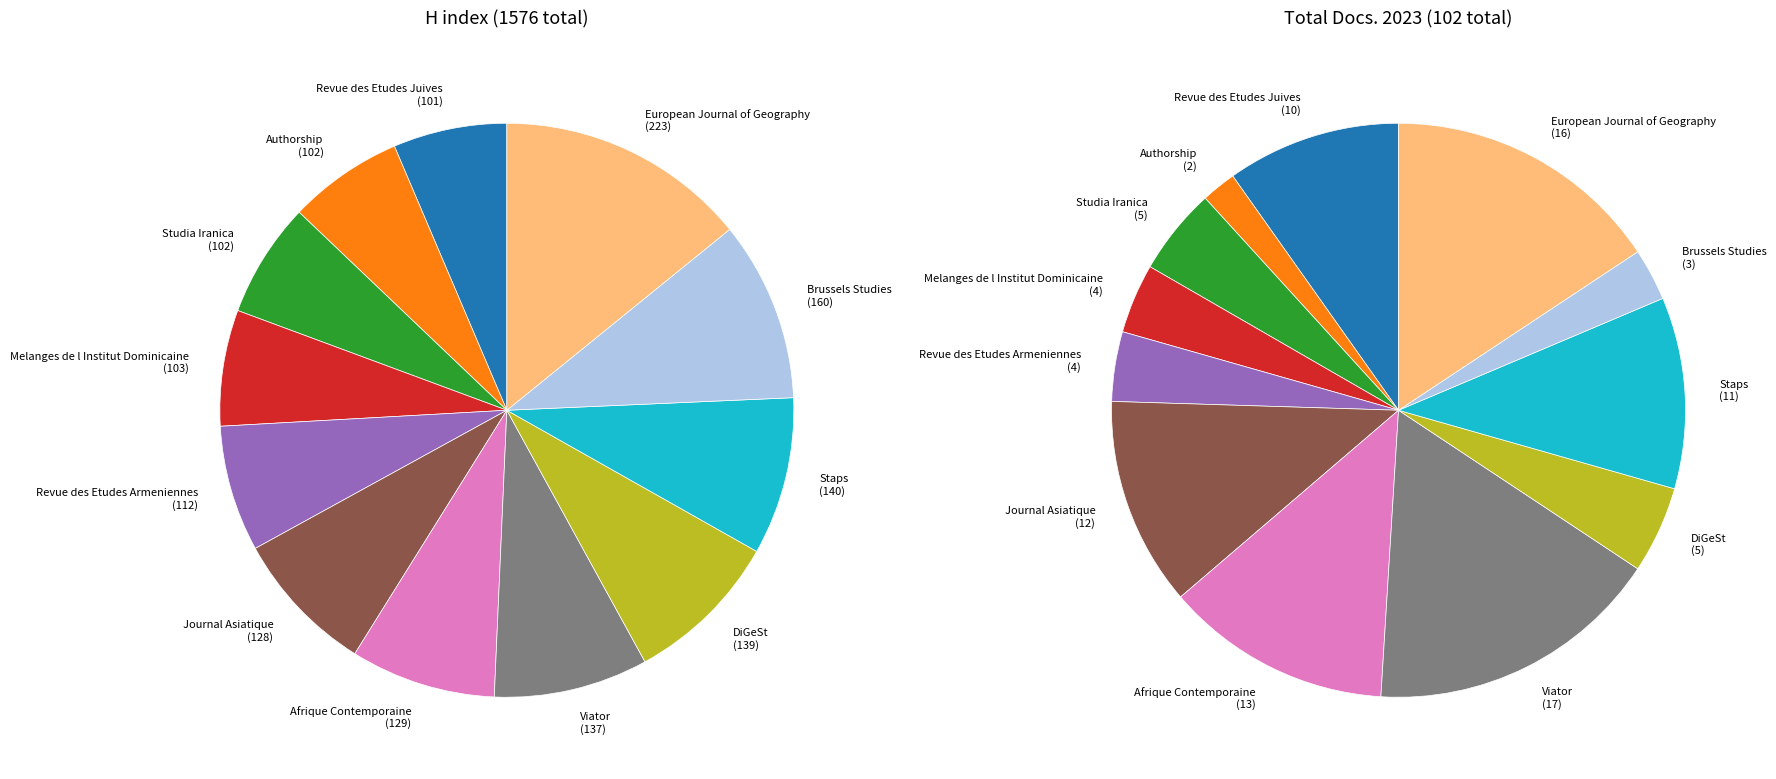

Is Brussels Studies the majority of the pie?

No